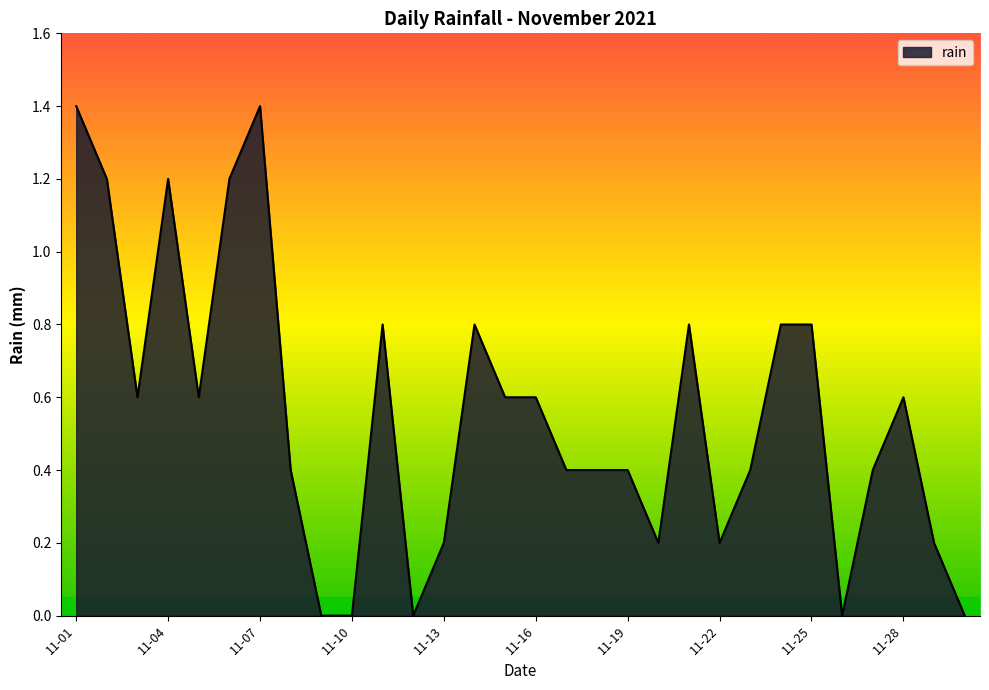

What is the greatest value displayed?

1.4